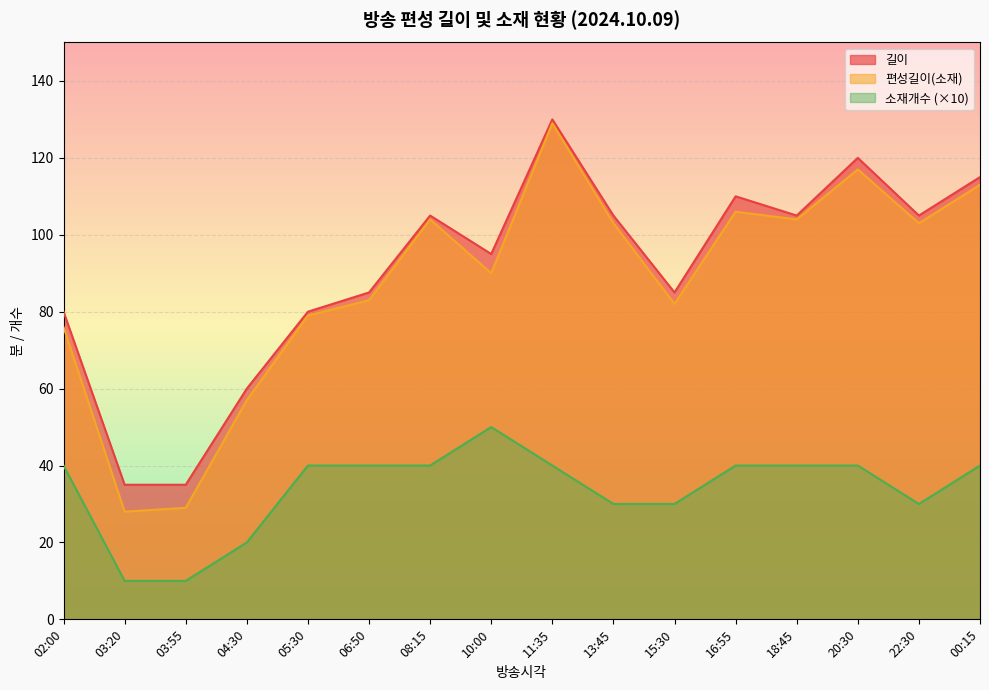

Between 04:30 and 16:55, which series saw the biggest shift?

길이